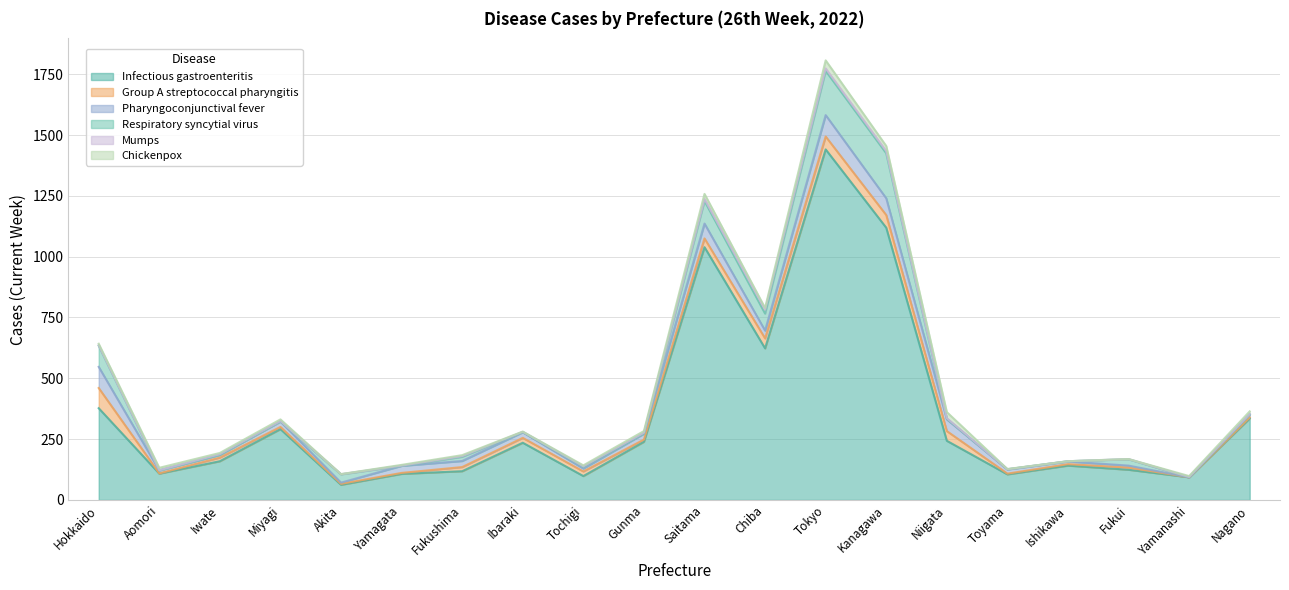

How many data points in Group A streptococcal pharyngitis are less than 15?

10